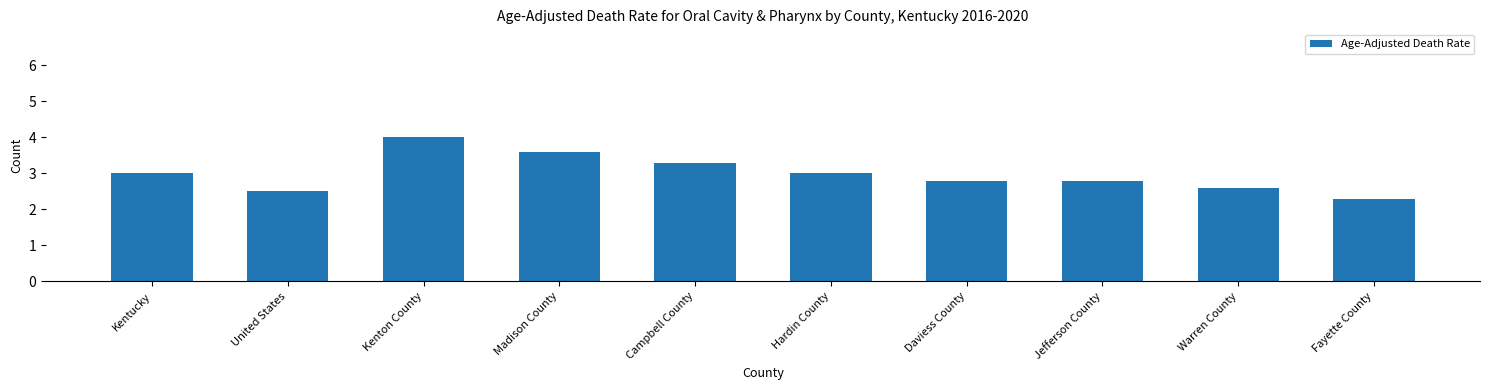

What is the value of the 8th bar from the left?

2.8